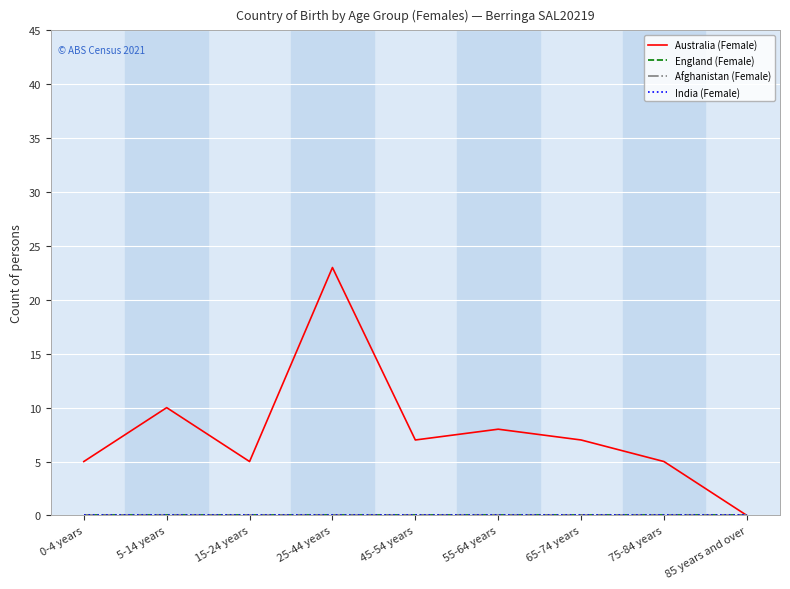

Reading left to right, extract all data points from this chart.

Australia (Female): 5	10	5	23	7	8	7	5	0
England (Female): 0	0	0	0	0	0	0	0	0
Afghanistan (Female): 0	0	0	0	0	0	0	0	0
India (Female): 0	0	0	0	0	0	0	0	0